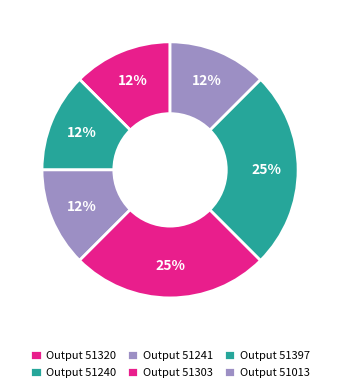

How many slices are in this pie chart?

6